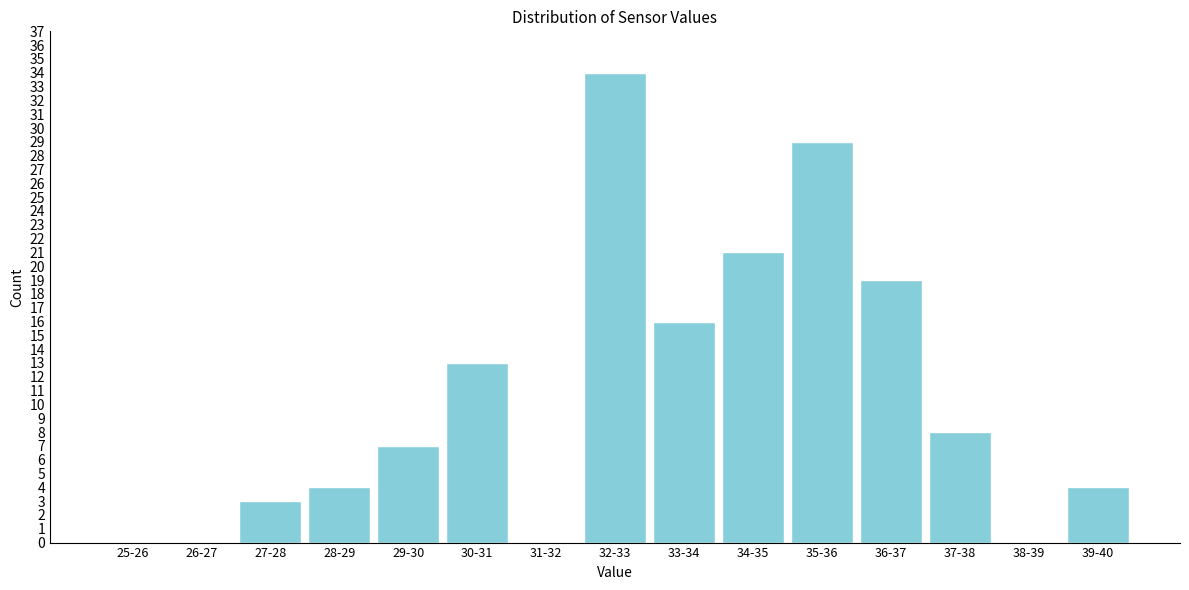

Reading left to right, what are all the values shown in this chart?

25-26=0	26-27=0	27-28=3	28-29=4	29-30=7	30-31=13	31-32=0	32-33=34	33-34=16	34-35=21	35-36=29	36-37=19	37-38=8	38-39=0	39-40=4